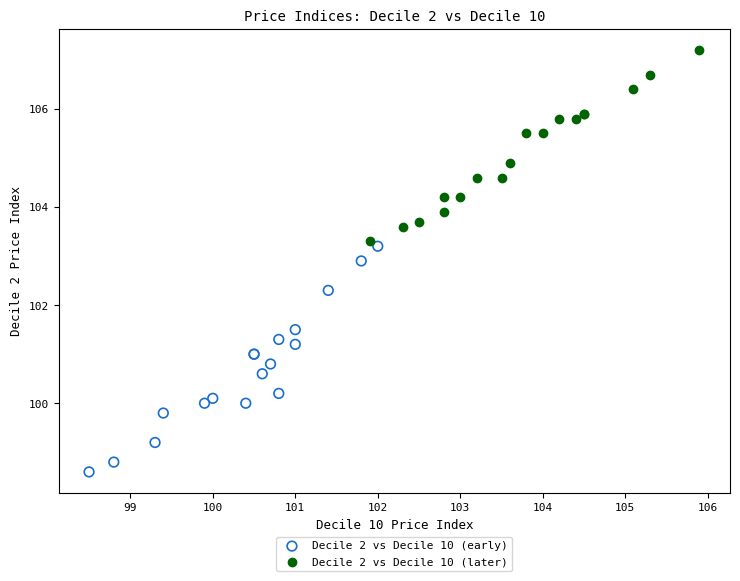

Which series reaches the minimum Y coordinate?

Decile 2 vs Decile 10 (early)